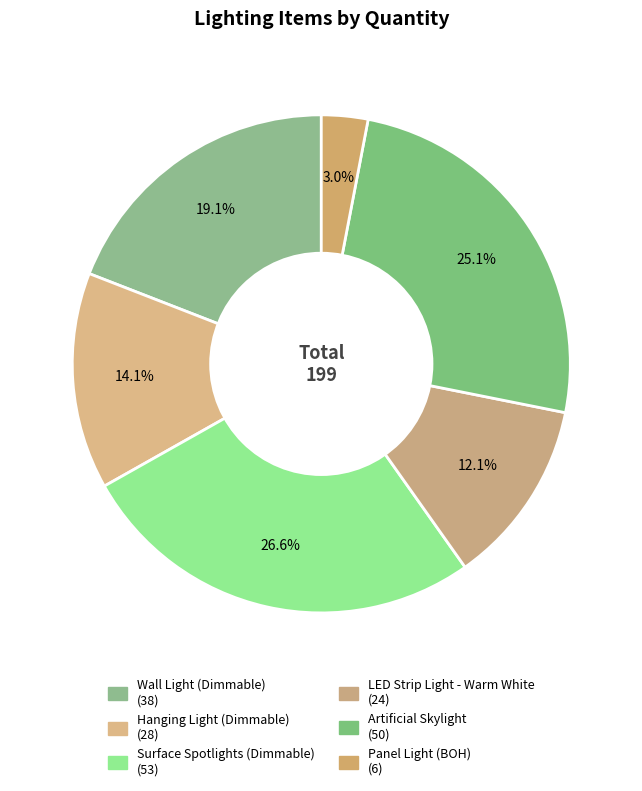

What is the largest slice in the pie chart?

Surface Spotlights (Dimmable)